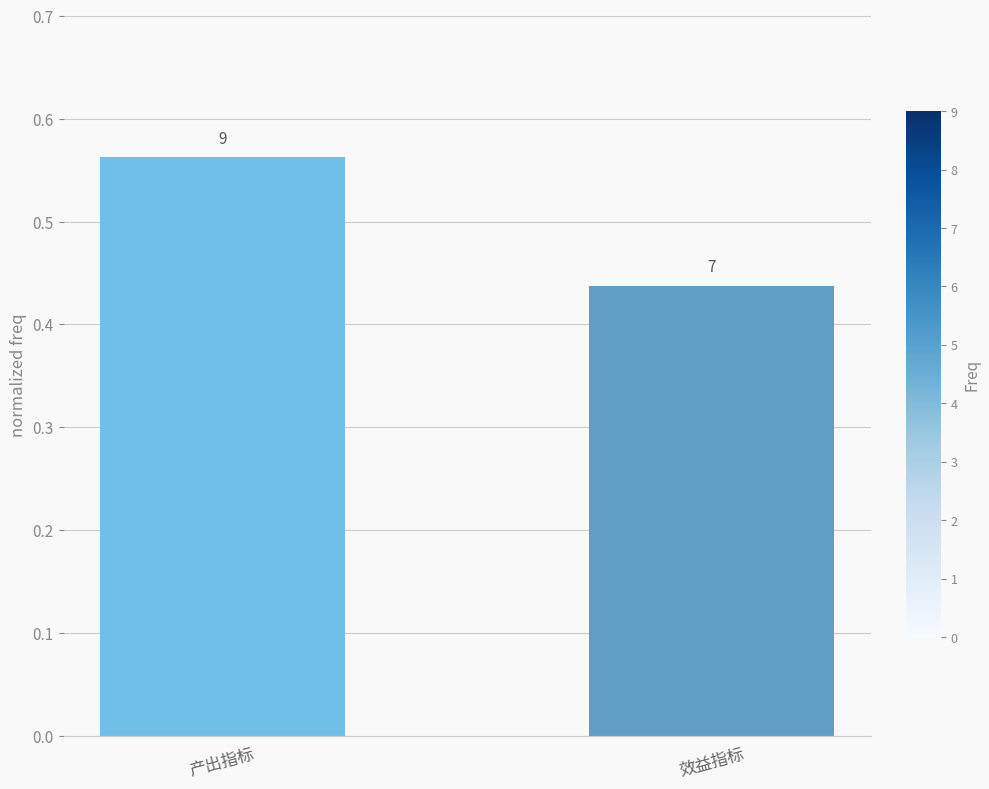

What is the label of the 2nd bar from the right?

产出指标